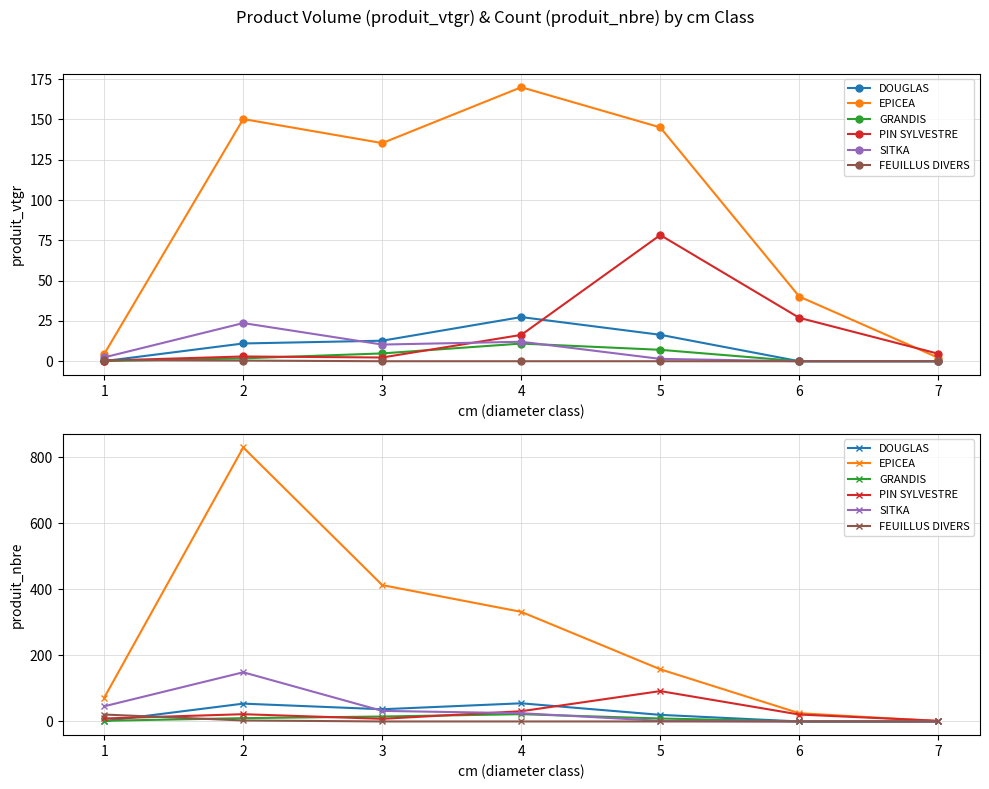

Rank the categories by PIN SYLVESTRE value from lowest to highest.

7, 3, 1, 6, 2, 4, 5